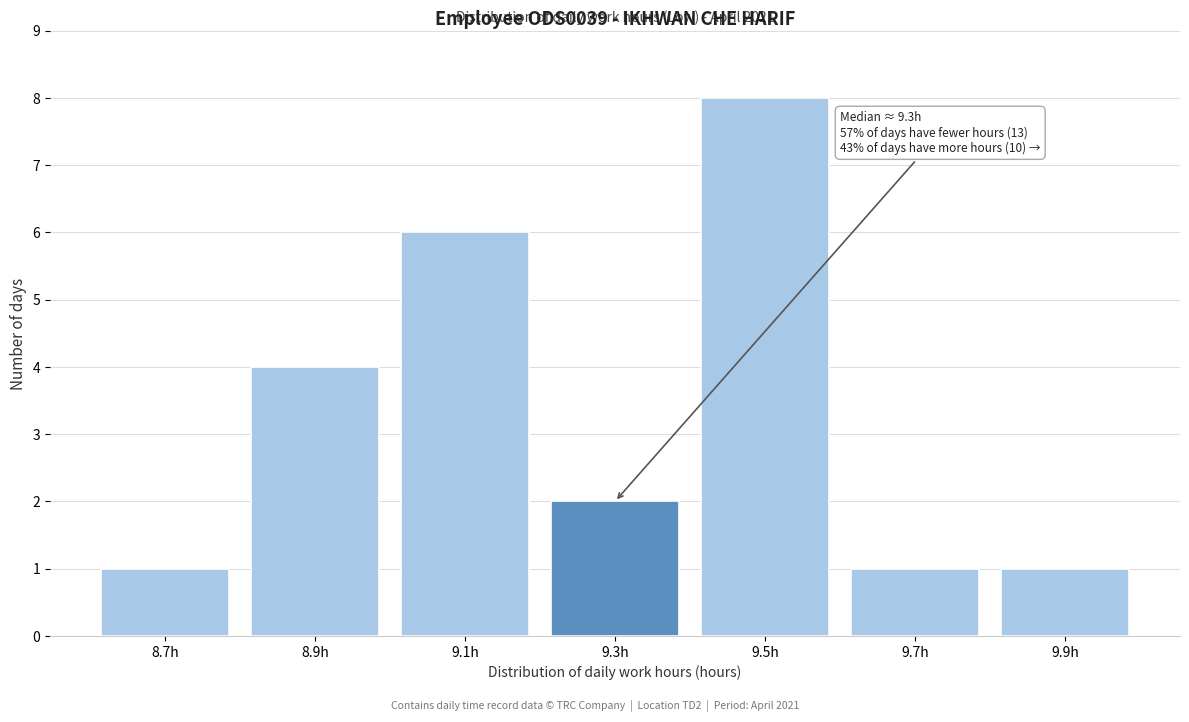

Reading left to right, list all the values displayed in this chart.

1	4	6	2	8	1	1